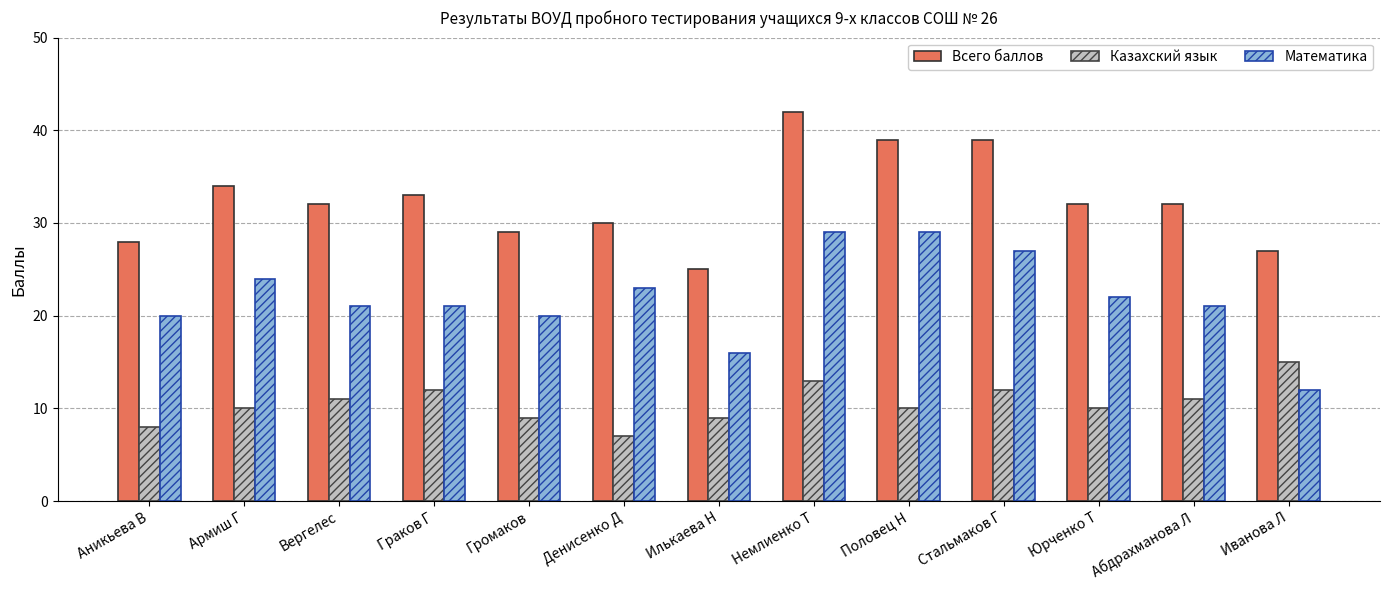

Read the Казахский язык value at Иванова Л.

15